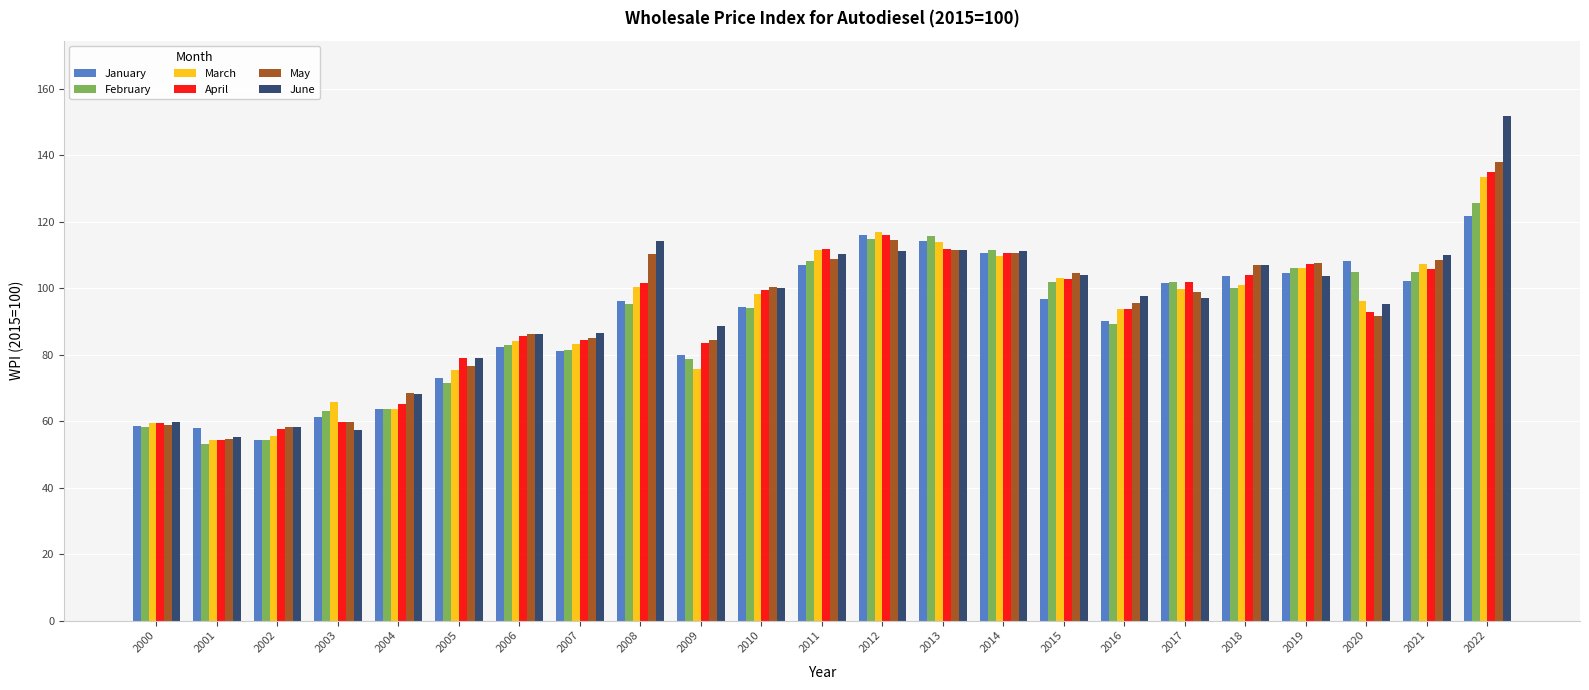

Rank the series by their maximum value, from lowest to highest.

January, February, March, April, May, June